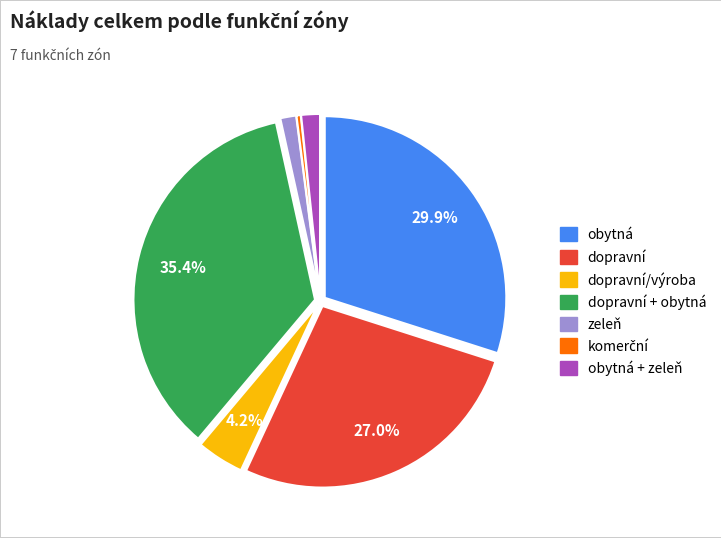

Is there any slice that represents more than half of the pie?

No